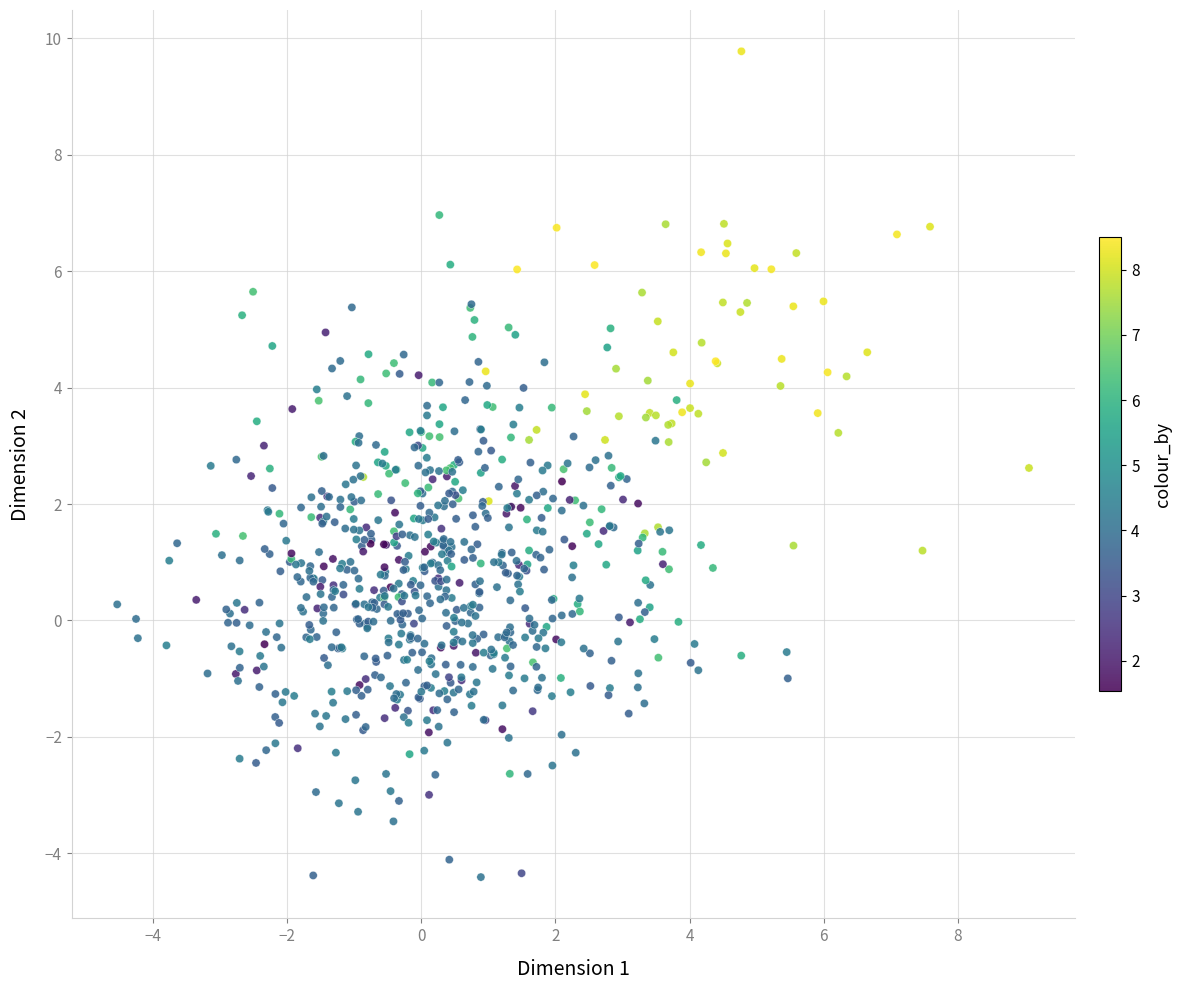

What is the range of Y values (max minus min)?

14.2